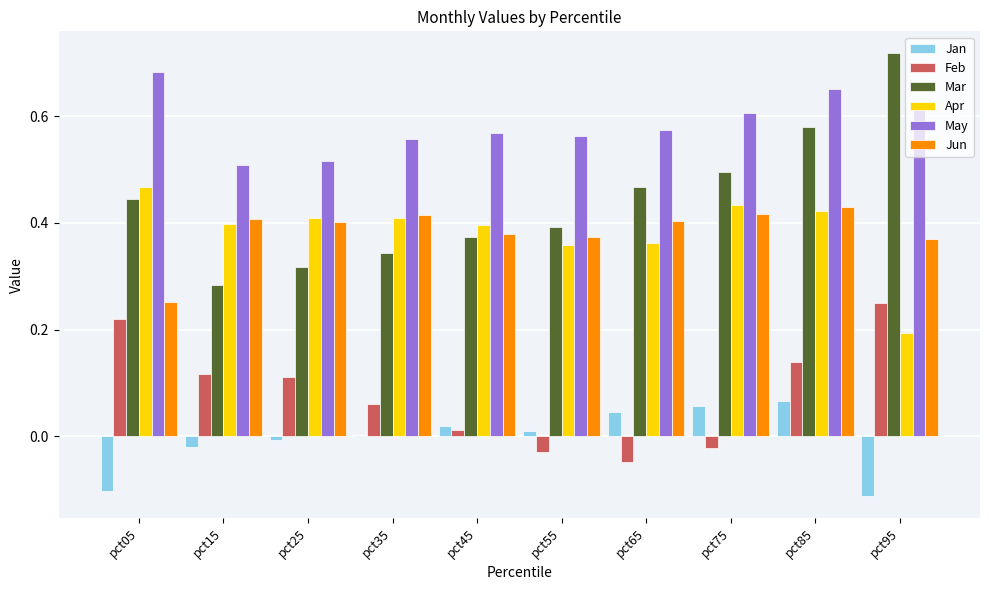

How many groups of bars are there?

10